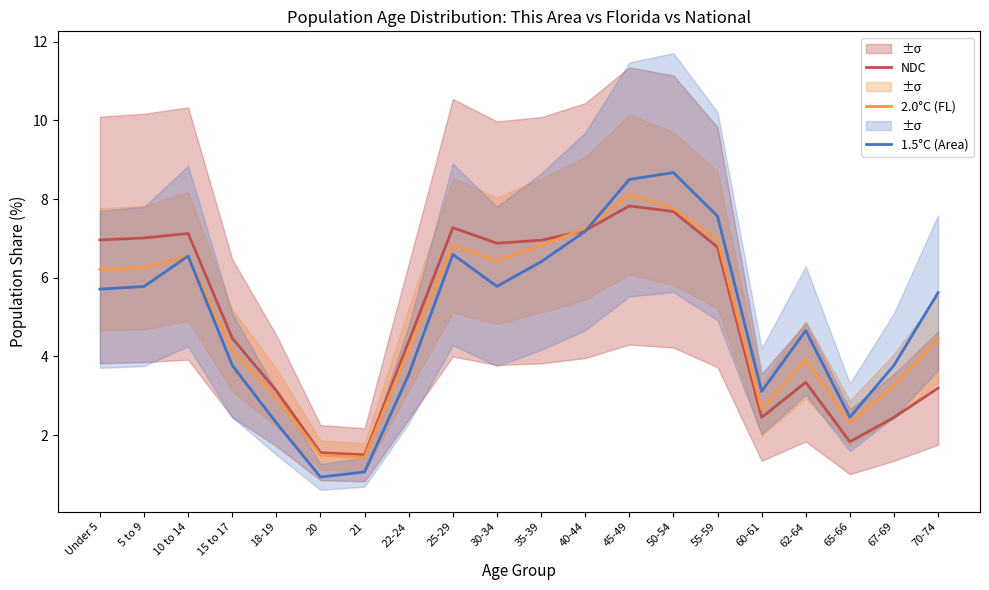

Rank the series at 25-29 from highest to lowest value.

NDC, 2.0°C (FL), 1.5°C (Area)